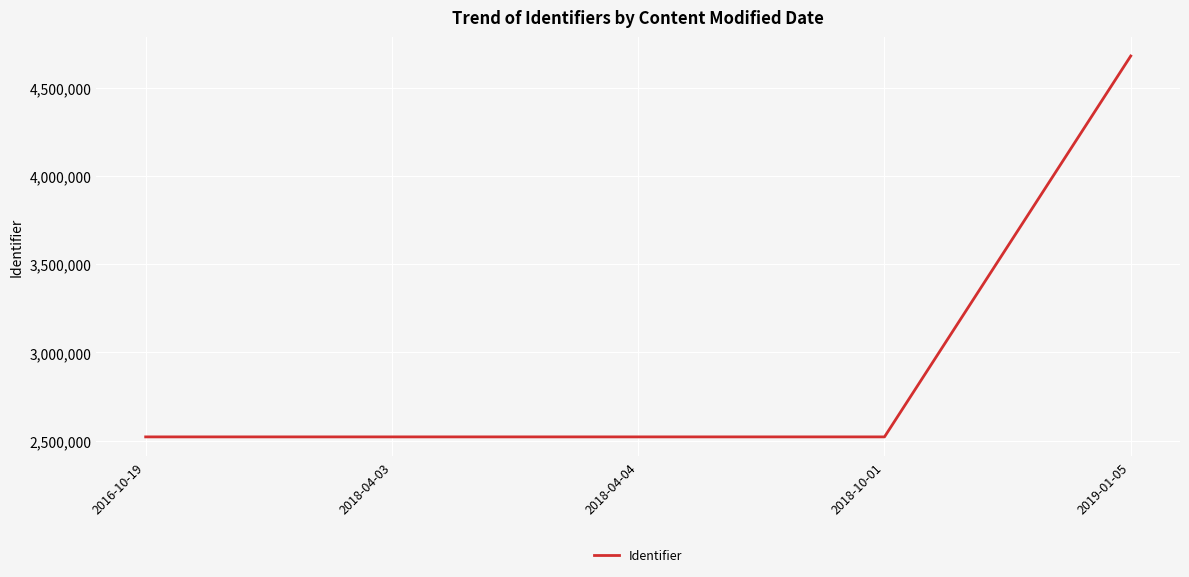

What is the difference between the maximum and second lowest values?

2160984